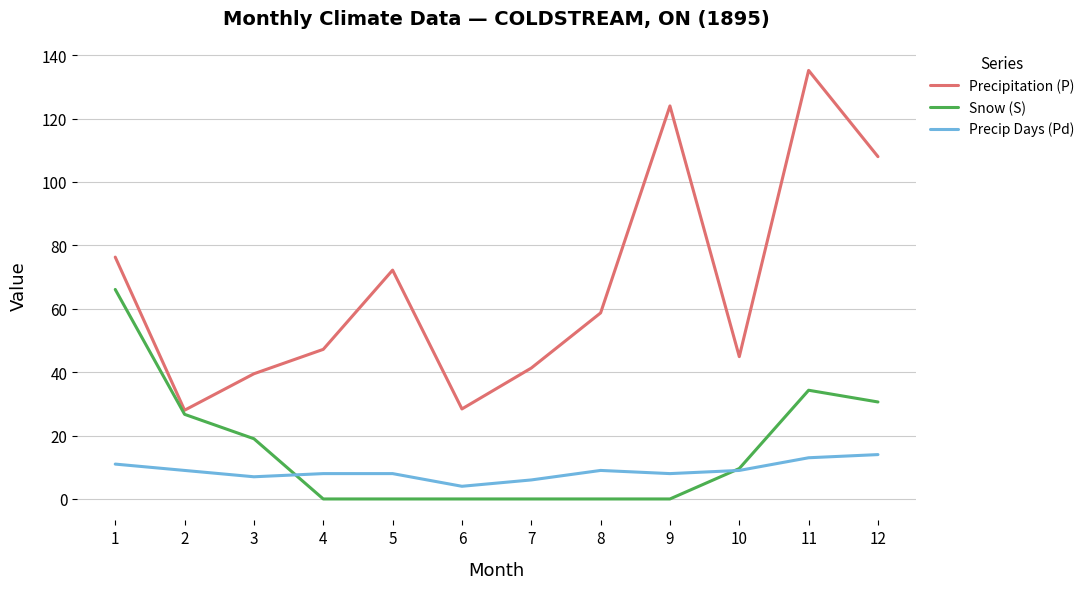

What is the average value of the Precipitation (P) series?

67.0